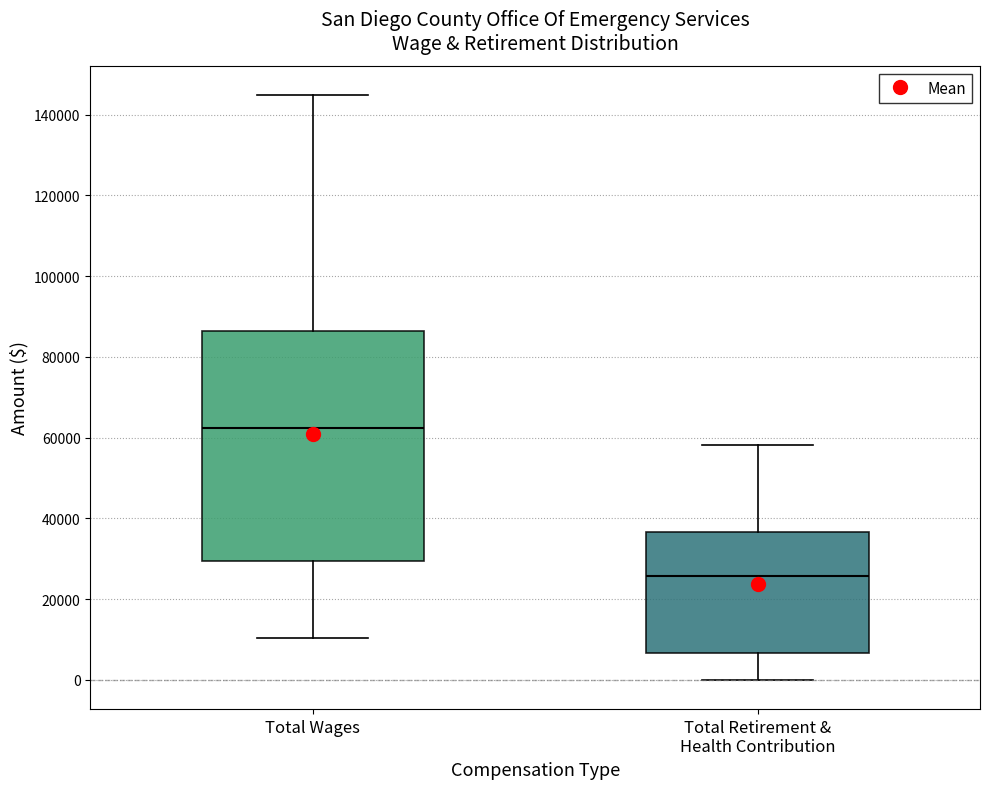

Which box has the highest median line?

Total Wages